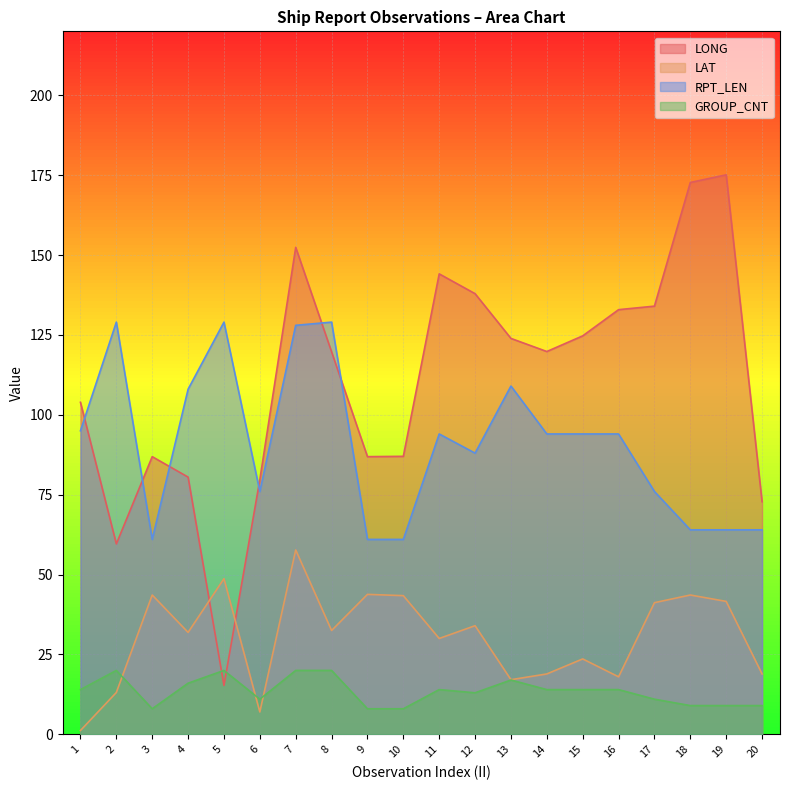

Which series ends up on top after the final intersection of LONG and GROUP_CNT?

LONG